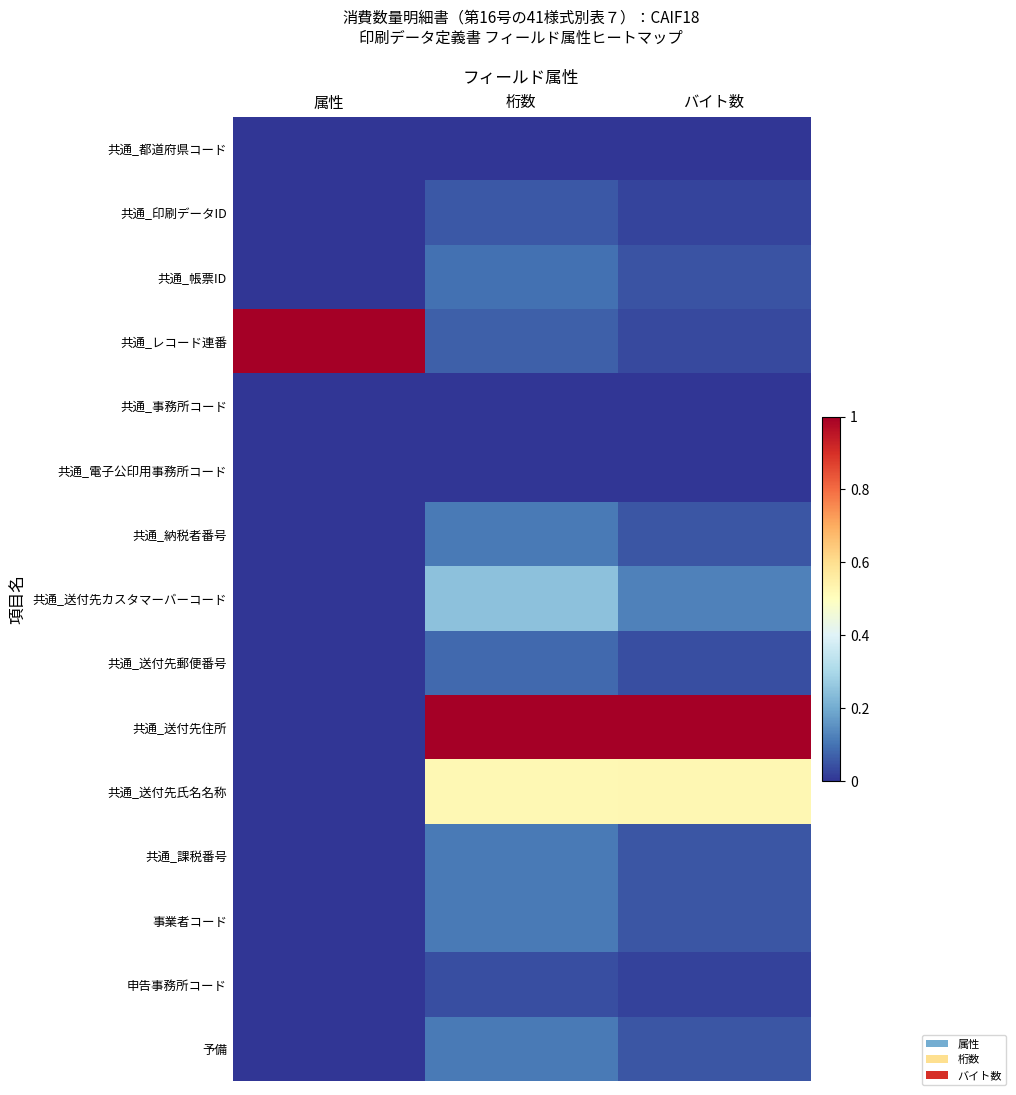

Which series has the largest total across all categories?

共通_送付先住所